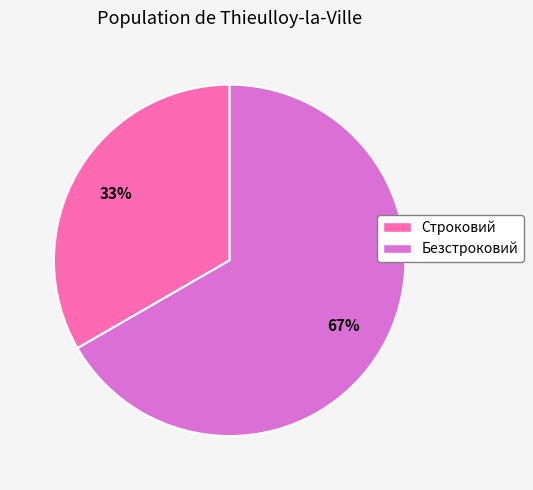

Combined, do Безстроковий and Строковий account for over 50%?

Yes